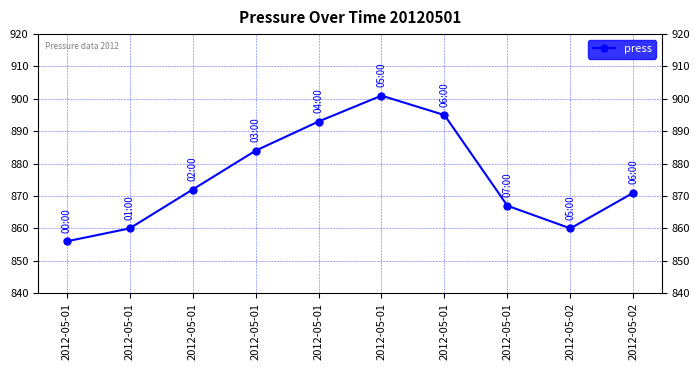

How many series are shown in this chart?

1